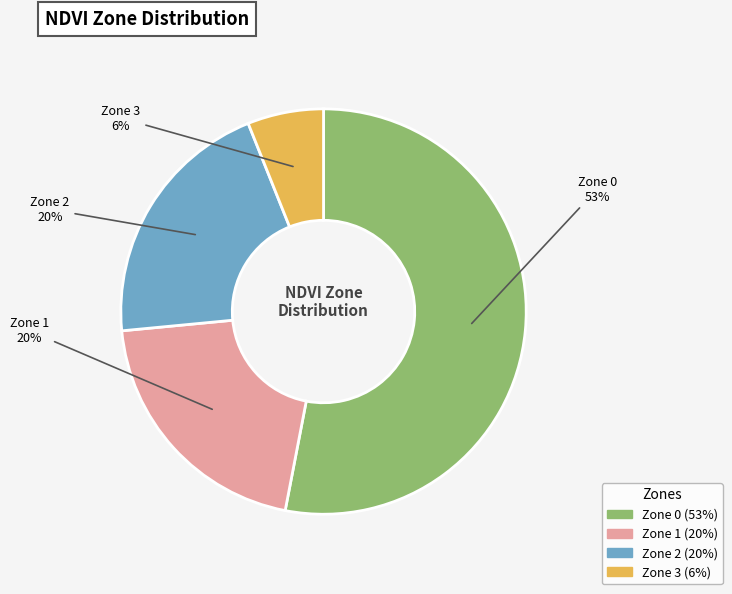

Count the number of slices in the pie.

4